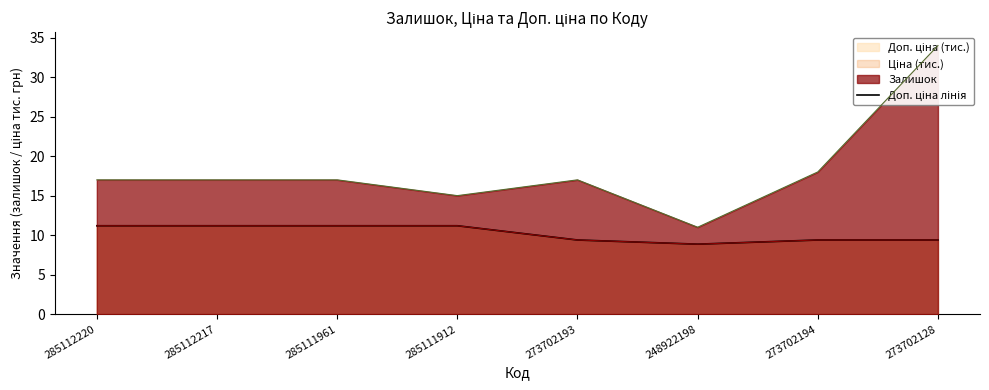

How many values exceed 11?

4